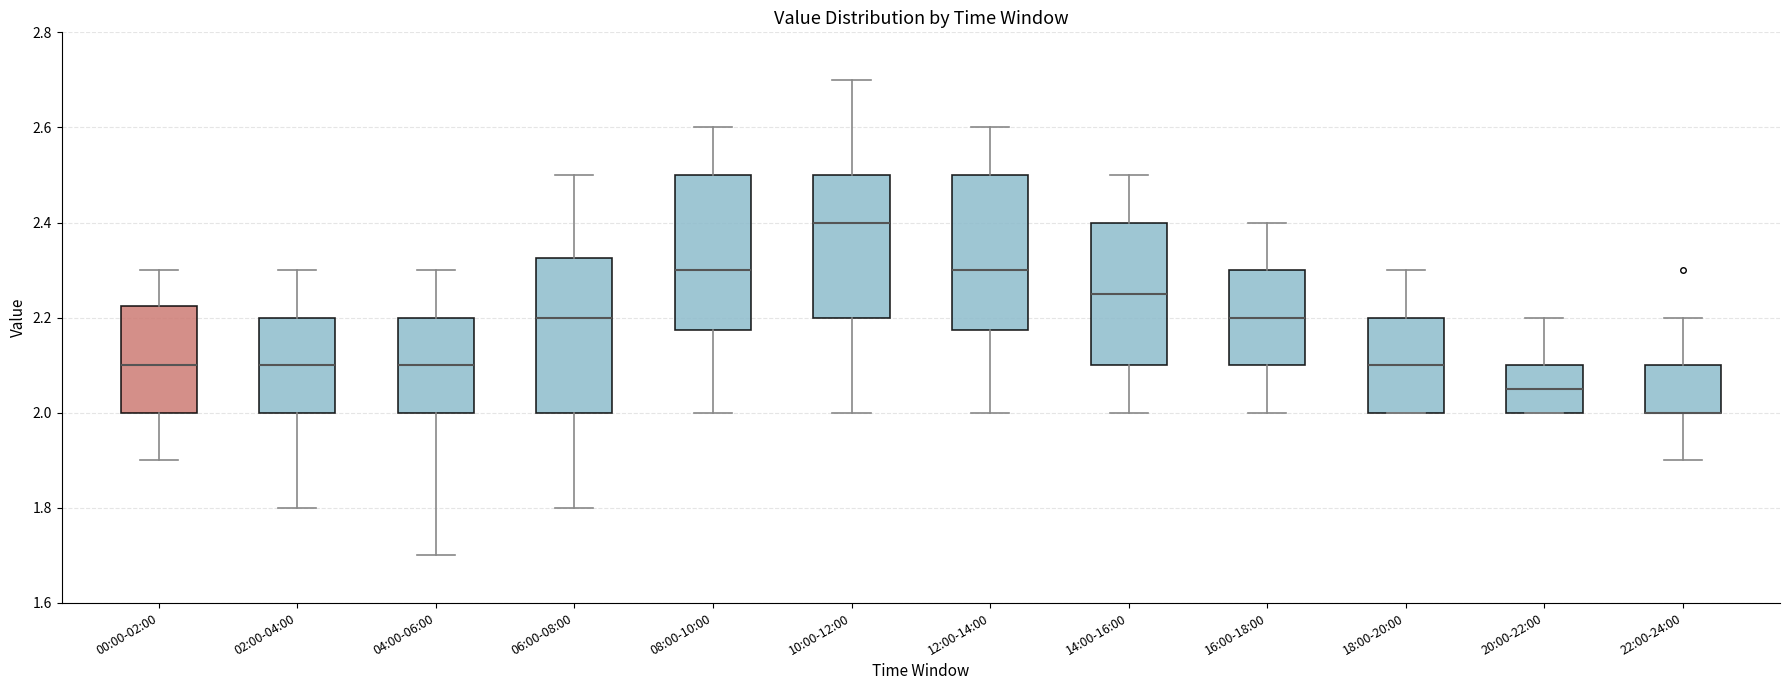

Where is the upper edge of the box for 02:00-04:00 on the y-axis? The values are not printed on the chart, so give them approximately, as read against the axis.

2.20